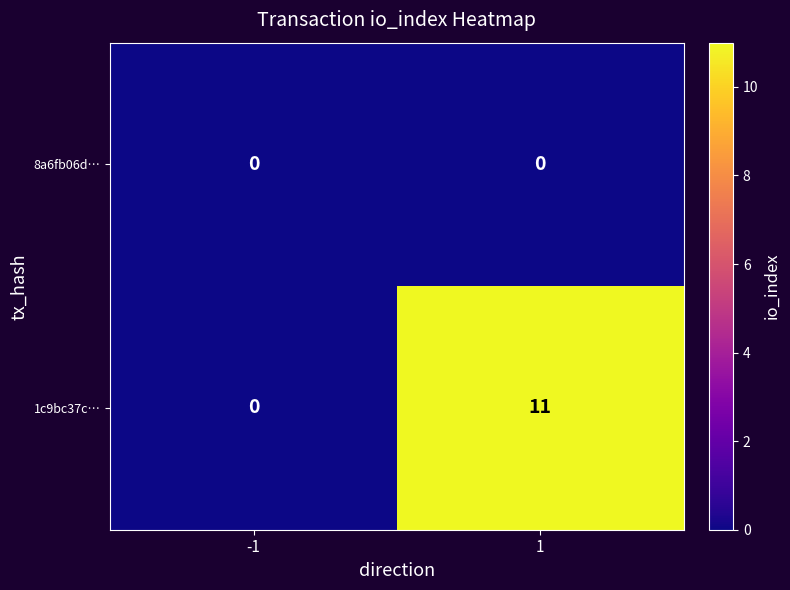

The 1c9bc37c… series shows 7 at -1. True or false?

False